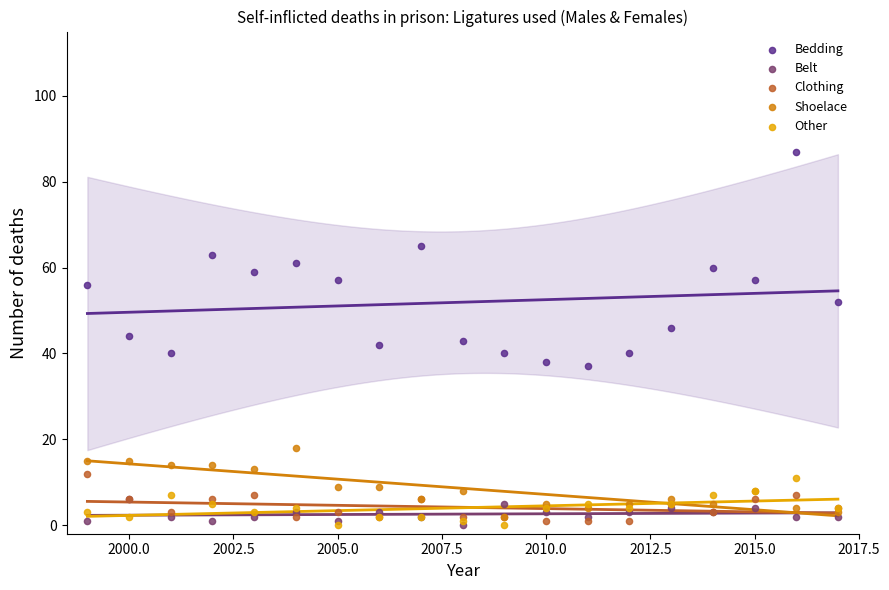

Which series has the widest spread of Y values?

Bedding